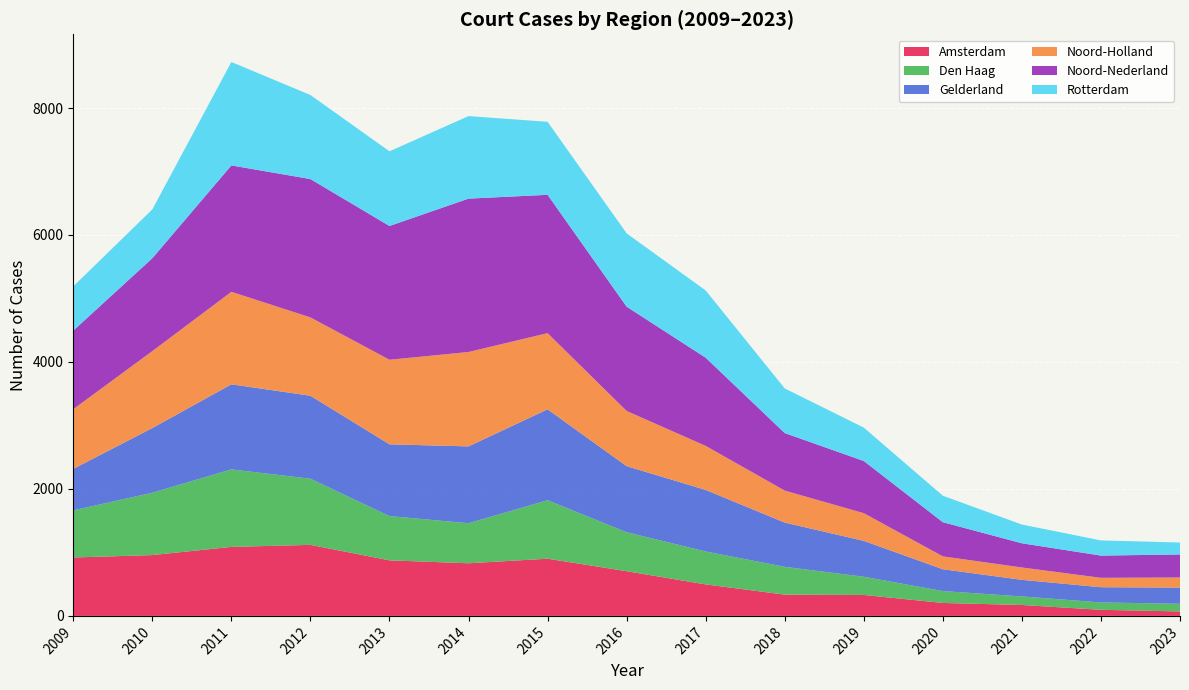

Reading left to right, transcribe all the data shown in this chart.

Amsterdam: 2009=920	2010=958	2011=1087	2012=1119	2013=875	2014=829	2015=901	2016=704	2017=496	2018=335	2019=330	2020=204	2021=172	2022=96	2023=70
Den Haag: 2009=743	2010=982	2011=1221	2012=1042	2013=697	2014=631	2015=921	2016=614	2017=519	2018=438	2019=287	2020=187	2021=135	2022=116	2023=121
Gelderland: 2009=653	2010=1019	2011=1340	2012=1307	2013=1131	2014=1210	2015=1432	2016=1041	2017=969	2018=697	2019=565	2020=344	2021=261	2022=240	2023=255
Noord-Holland: 2009=940	2010=1212	2011=1457	2012=1234	2013=1332	2014=1487	2015=1200	2016=869	2017=694	2018=504	2019=436	2020=203	2021=195	2022=148	2023=159
Noord-Nederland: 2009=1238	2010=1463	2011=1991	2012=2179	2013=2107	2014=2416	2015=2179	2016=1643	2017=1389	2018=906	2019=822	2020=538	2021=381	2022=350	2023=363
Rotterdam: 2009=697	2010=769	2011=1629	2012=1324	2013=1176	2014=1300	2015=1150	2016=1155	2017=1059	2018=703	2019=526	2020=417	2021=295	2022=239	2023=188